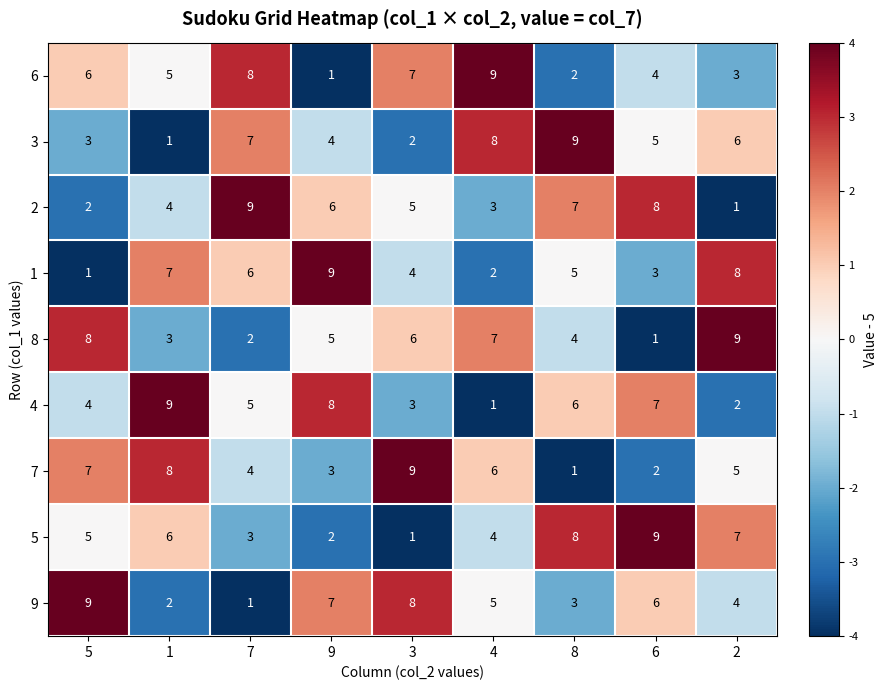

What is the spread (max minus min) of values at 1?

8